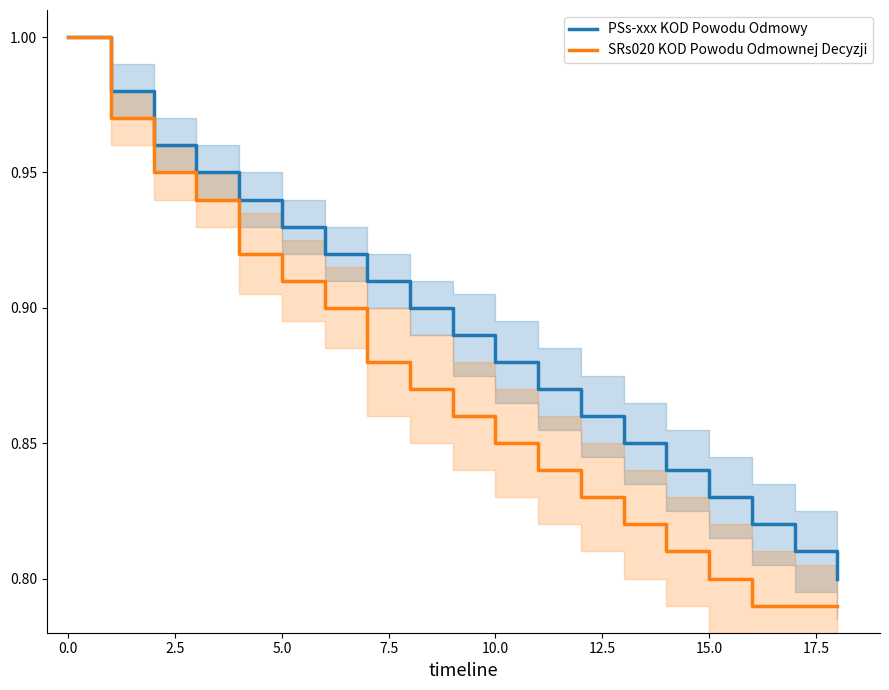

Does the chart have visible grid lines?

No